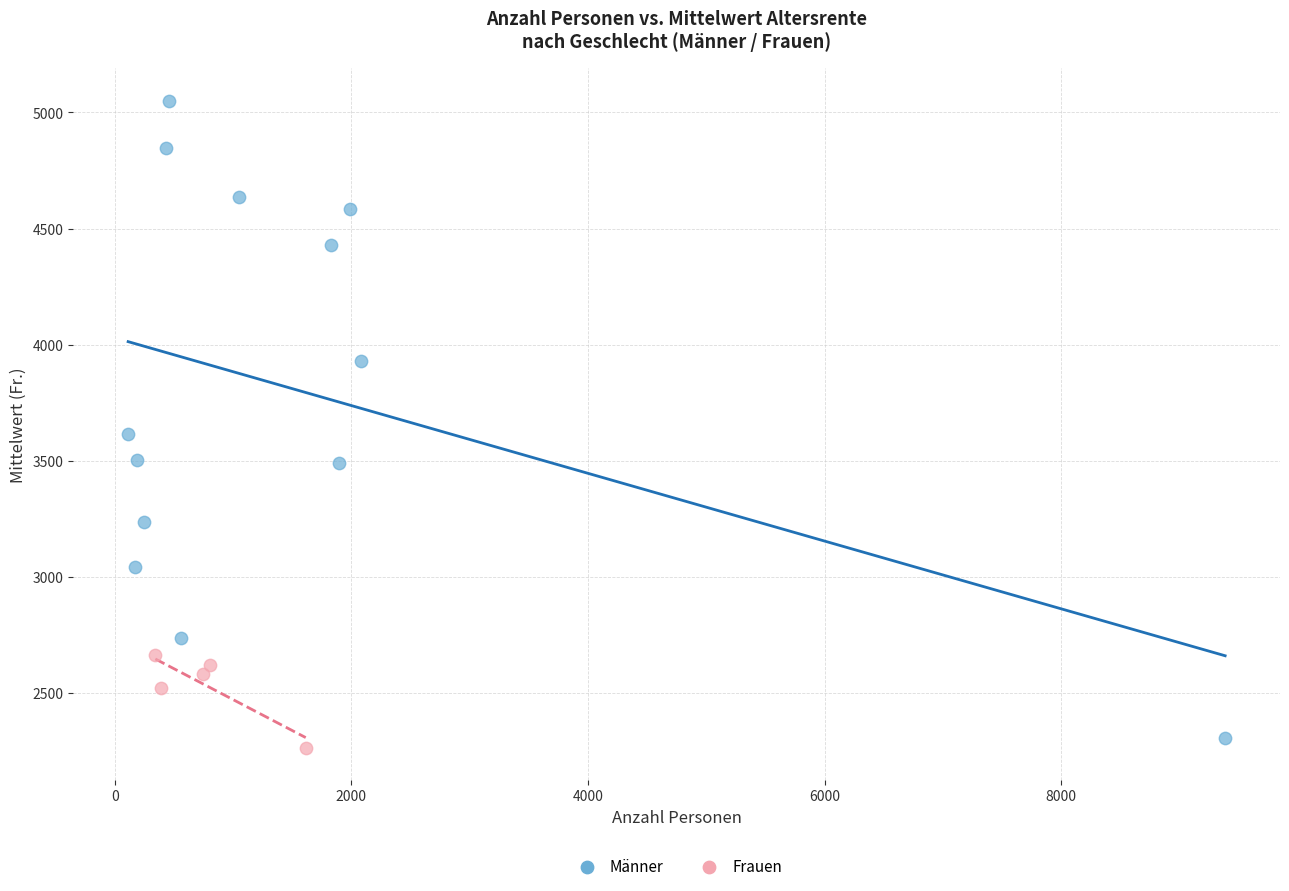

Which series has the largest Y range (max minus min)?

Männer